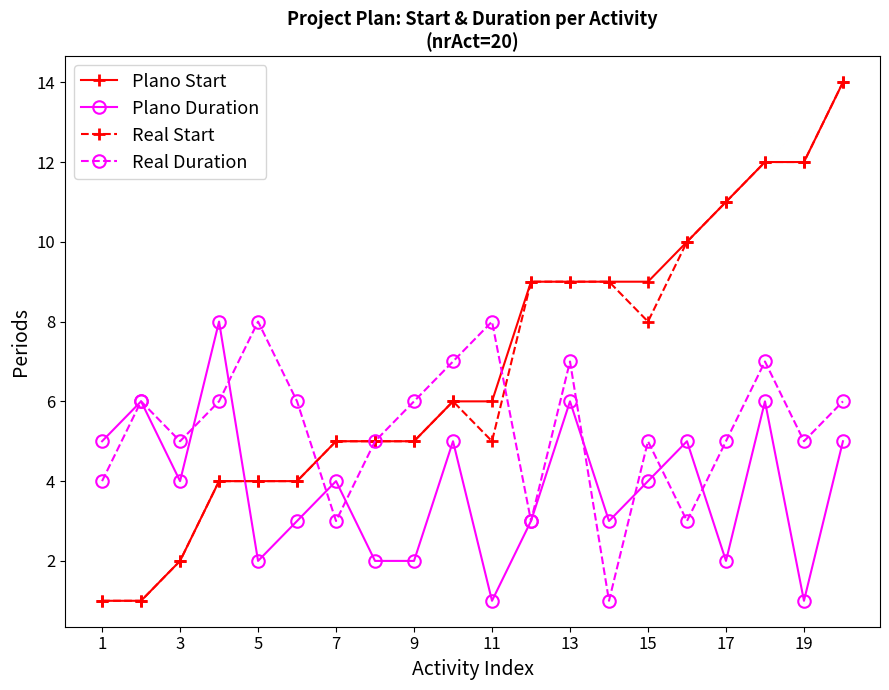

Which series ends up on top after the final intersection of Real Duration and Plano Start?

Plano Start